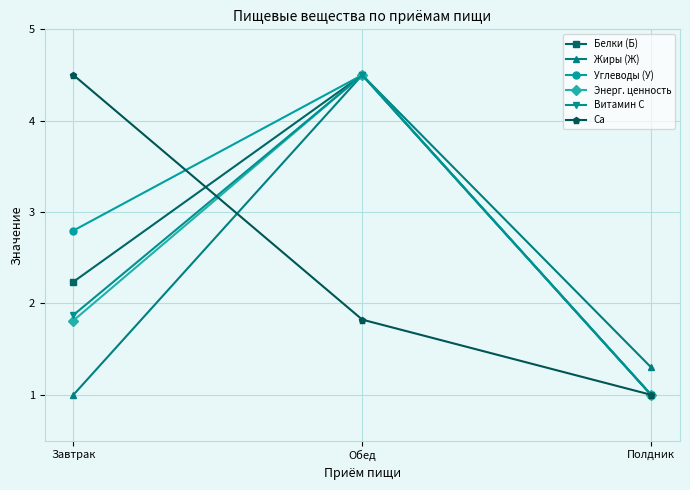

Reading left to right, what are all the values shown in this chart?

Белки (Б): 2.2	4.5	1.0
Жиры (Ж): 1.0	4.5	1.3
Углеводы (У): 2.8	4.5	1.0
Энерг. ценность: 1.8	4.5	1.0
Витамин С: 1.9	4.5	1.0
Ca: 4.5	1.8	1.0